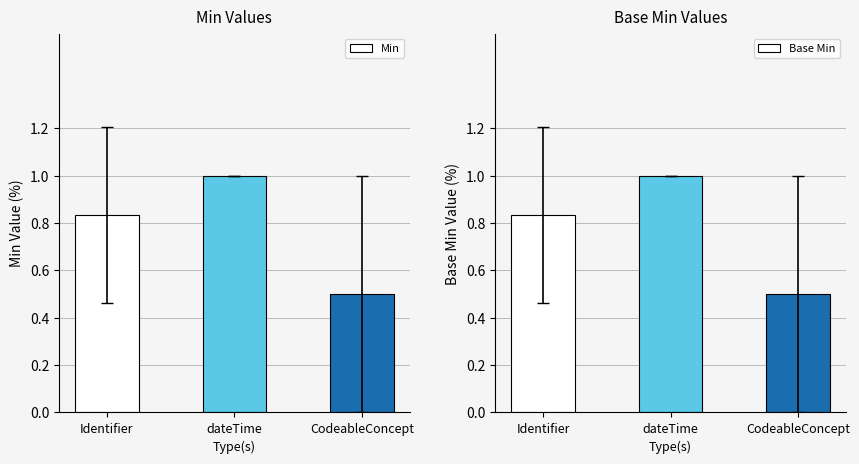

At which category is the sum across all series the highest?

dateTime